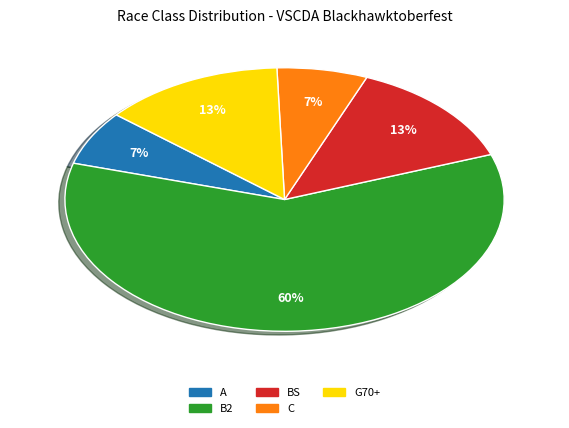

Is the sum of C and BS greater than half?

No